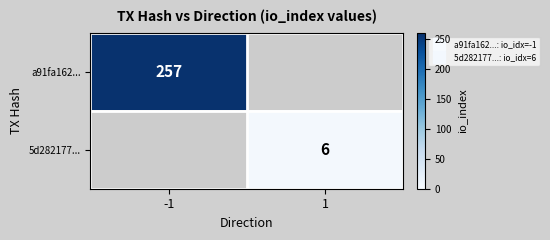

Is it true that a91fa162... equals 257.0 at -1?

True